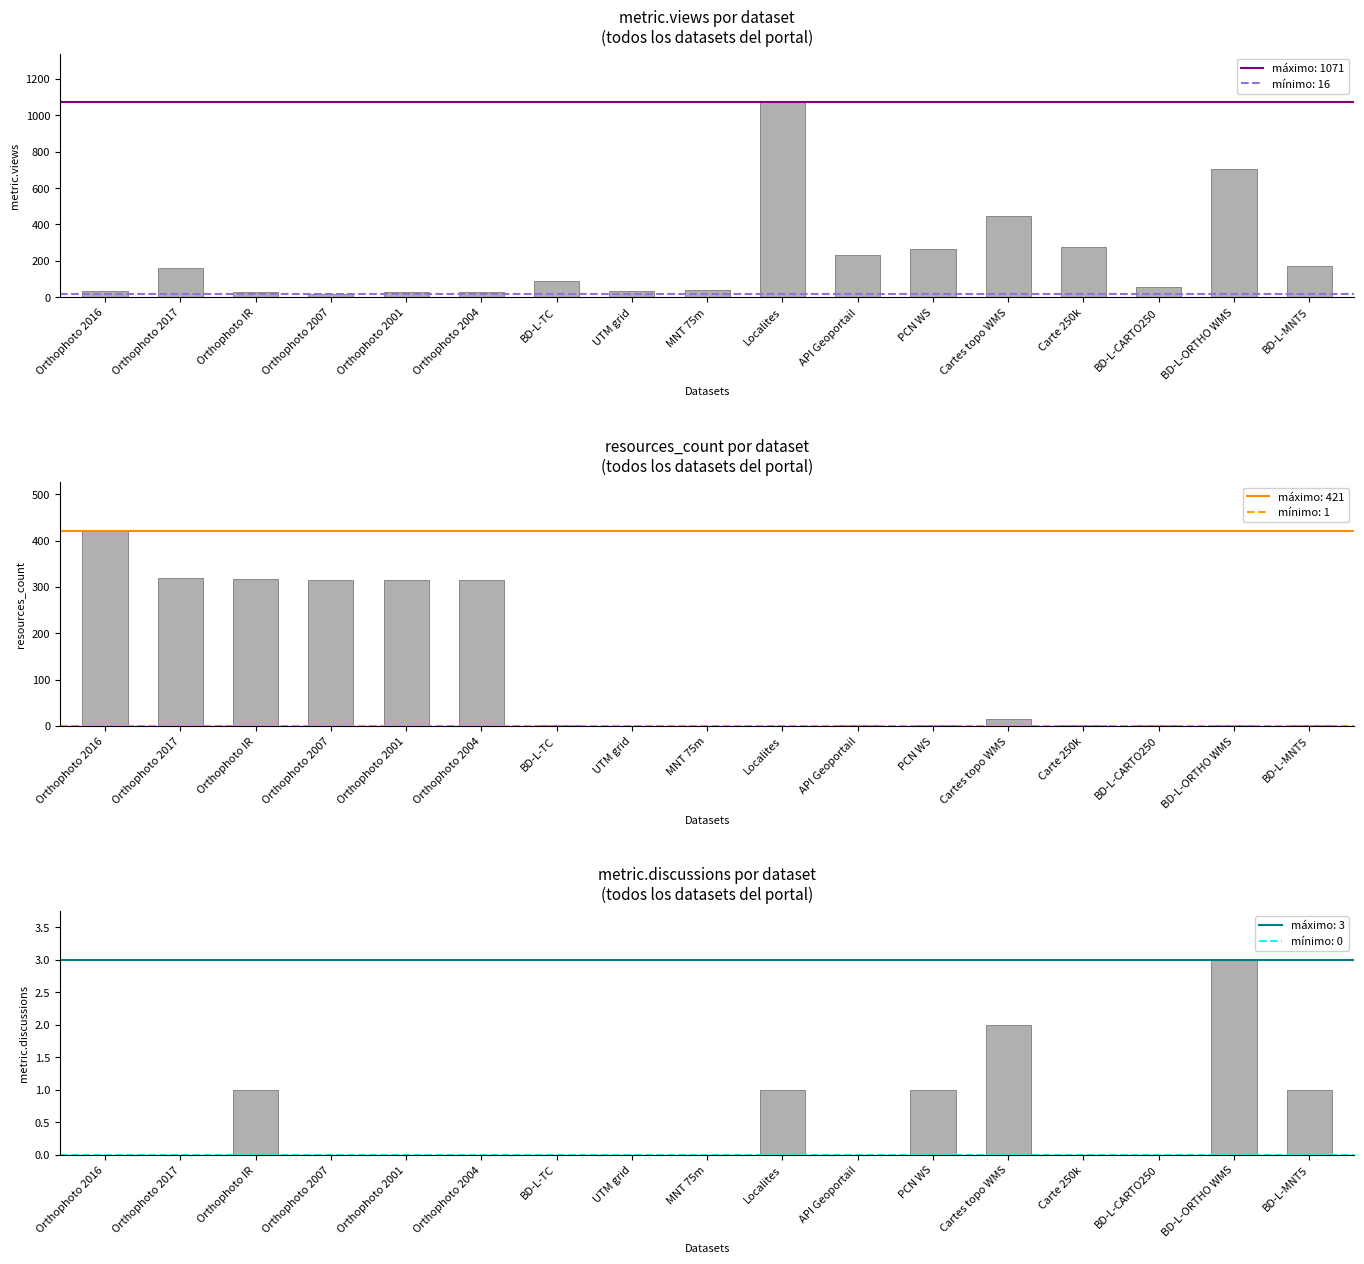

At which category is the sum across all series the highest?

Localites